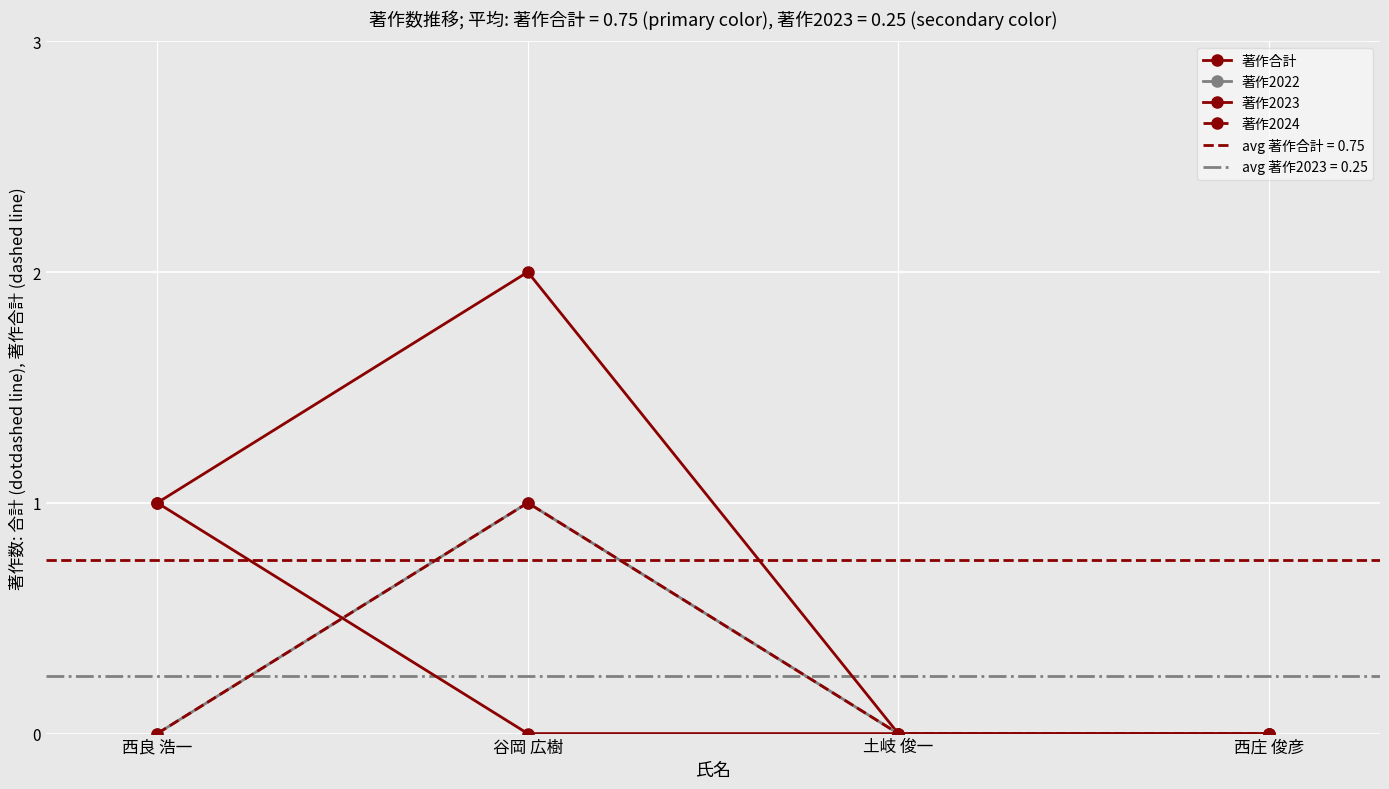

What is the total value across all series at 谷岡 広樹?

4